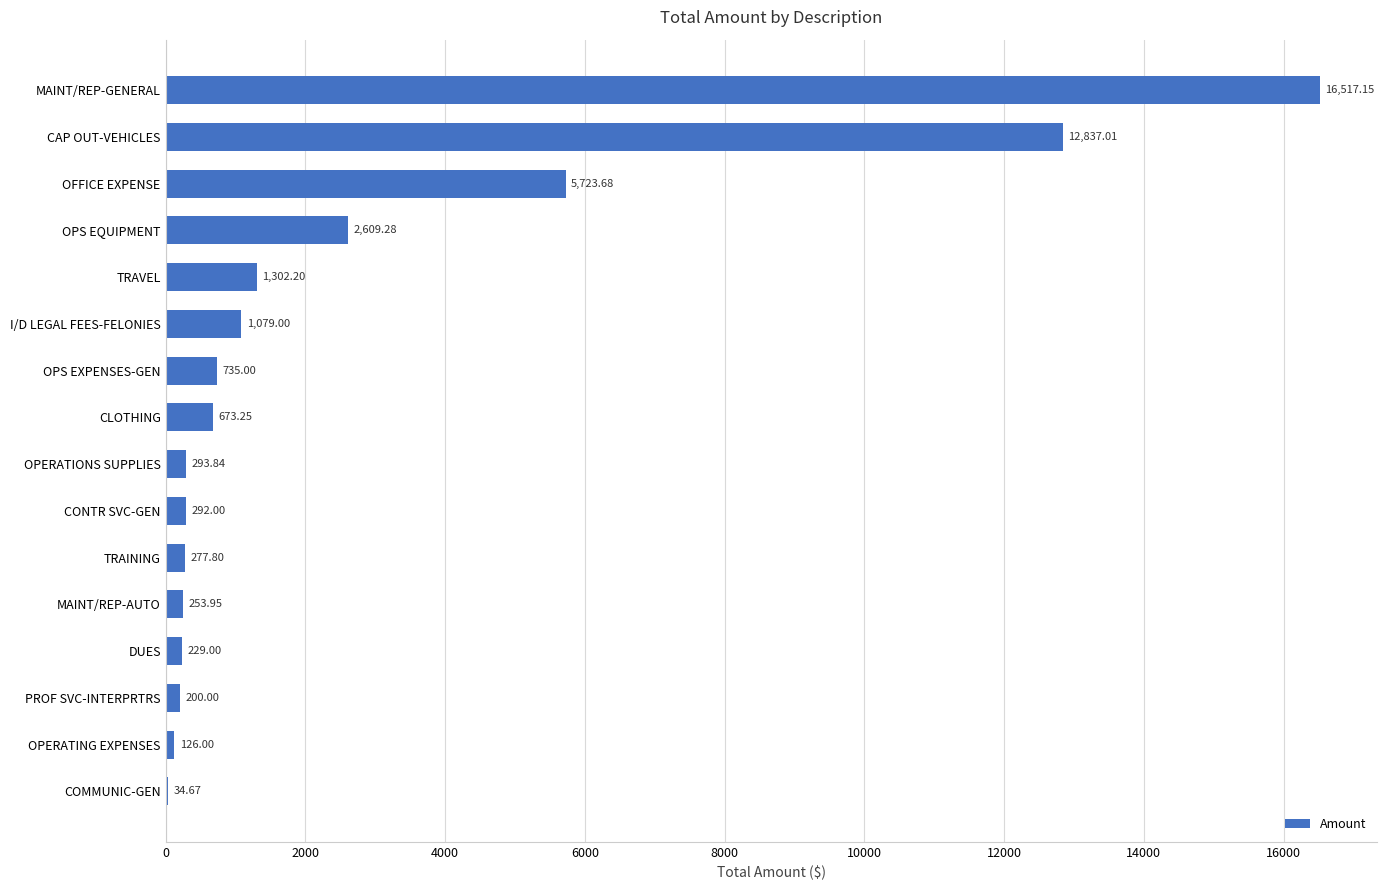

What is the sum of the values at TRAVEL and OPERATIONS SUPPLIES?

1596.0